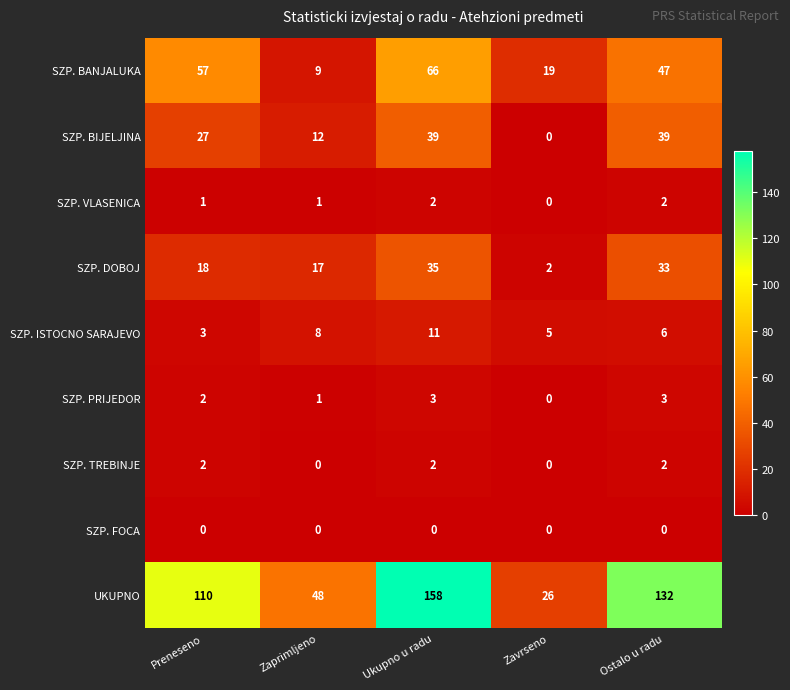

What is the maximum value shown in the chart?

158